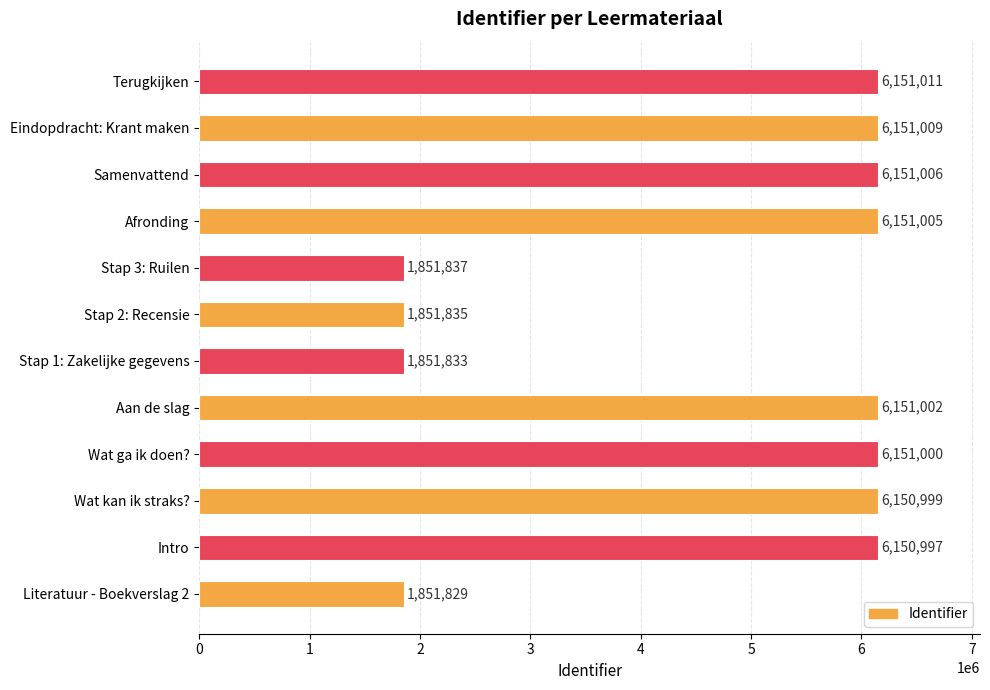

The value at Stap 3: Ruilen is 1851837. True or false?

True